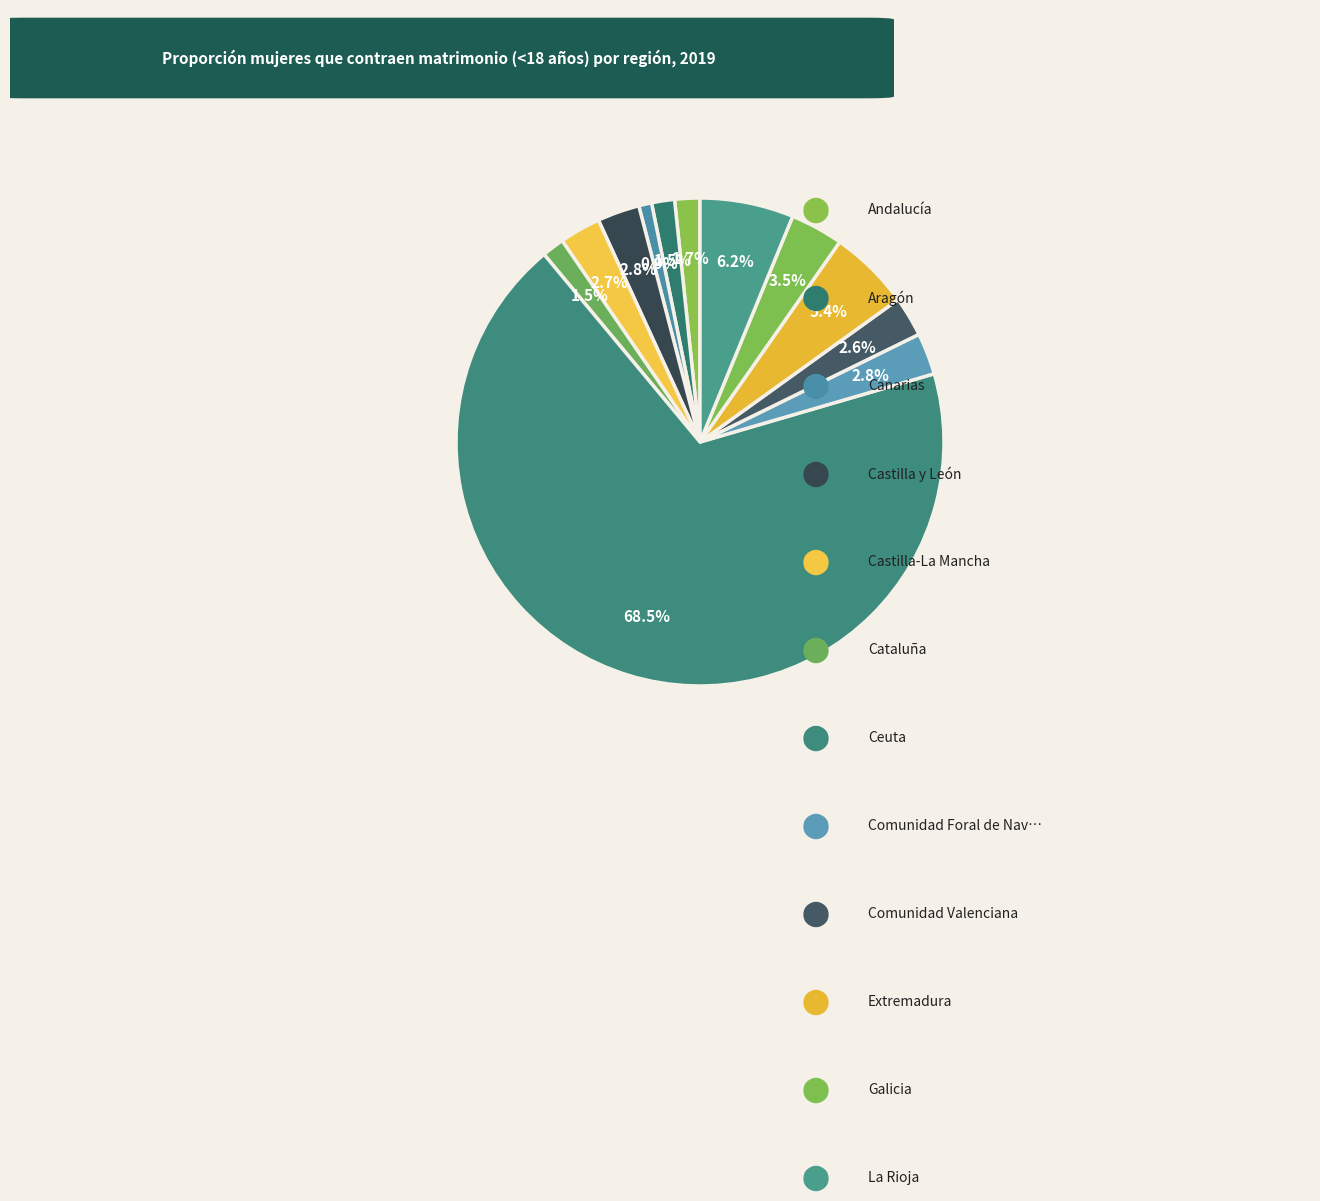

Which slice is the largest?

Ceuta